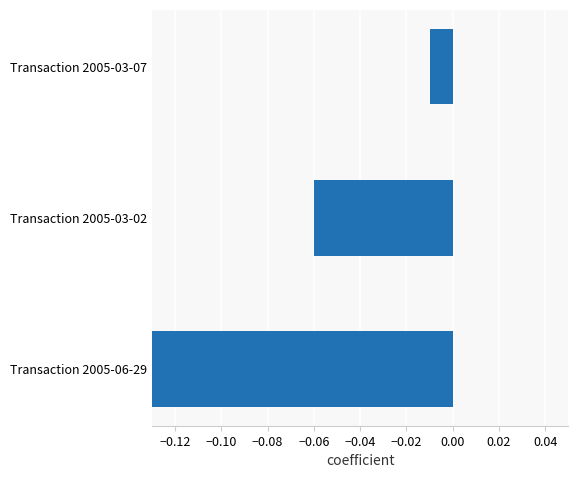

The value at Transaction 2005-06-29 is -1.0. True or false?

True